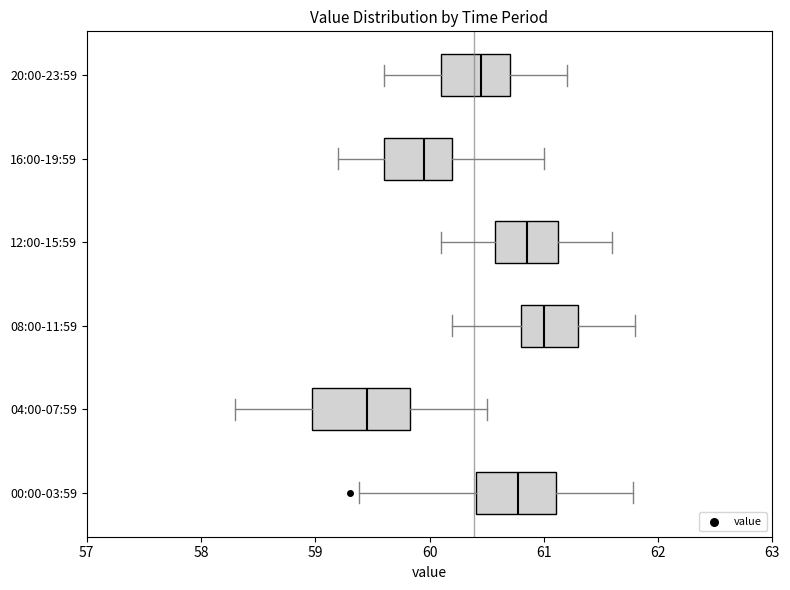

Reading bottom to top, read every box against the x-axis: the position of its median line, the range the box covers, and the ends of its whiskers. The values are not printed on the chart, so give them approximately, as read against the axis.

00:00-03:59: median 60.8, box 60.4 to 61.1, whiskers 59.4 to 61.8
04:00-07:59: median 59.5, box 59.0 to 59.8, whiskers 58.3 to 60.5
08:00-11:59: median 61.0, box 60.8 to 61.3, whiskers 60.2 to 61.8
12:00-15:59: median 60.9, box 60.6 to 61.1, whiskers 60.1 to 61.6
16:00-19:59: median 60.0, box 59.6 to 60.2, whiskers 59.2 to 61.0
20:00-23:59: median 60.5, box 60.1 to 60.7, whiskers 59.6 to 61.2